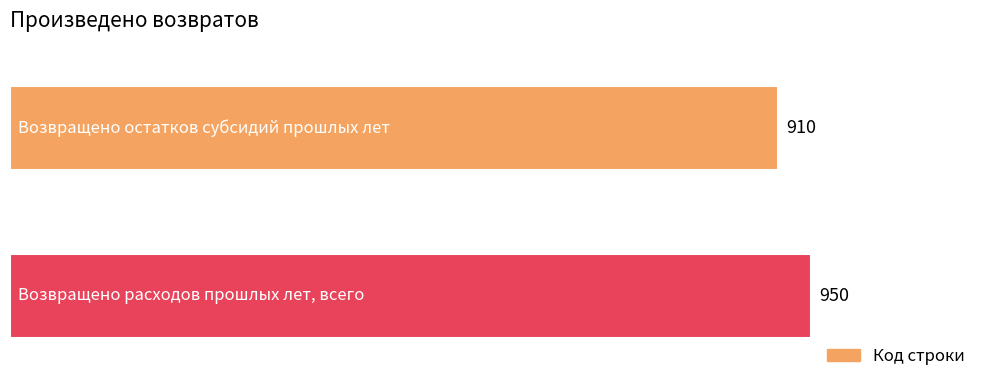

Count the values in the range 910 to 950.

2